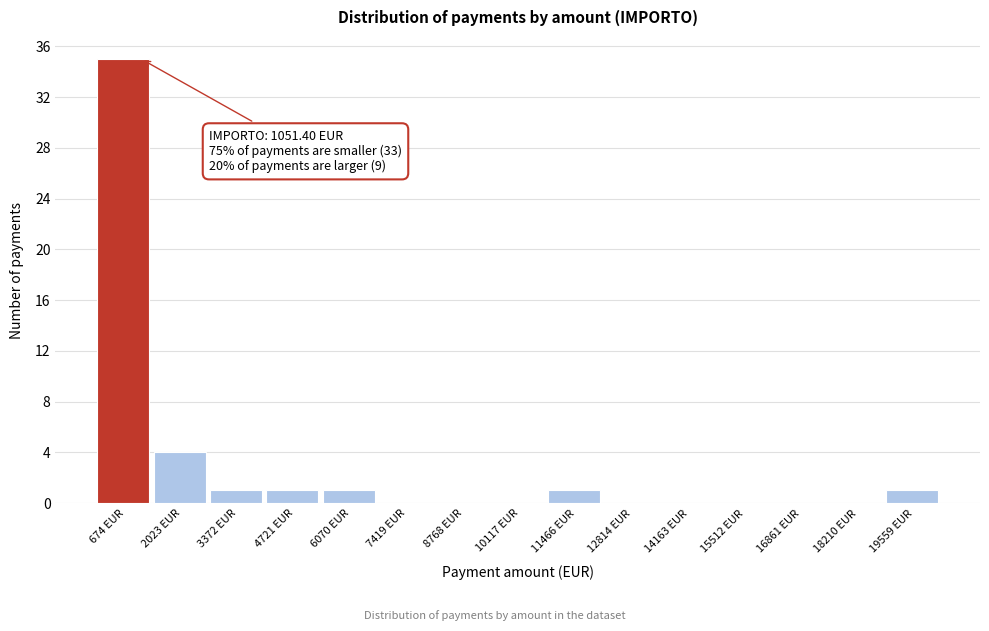

Which range on the x-axis has the tallest bar?

0 to 1400